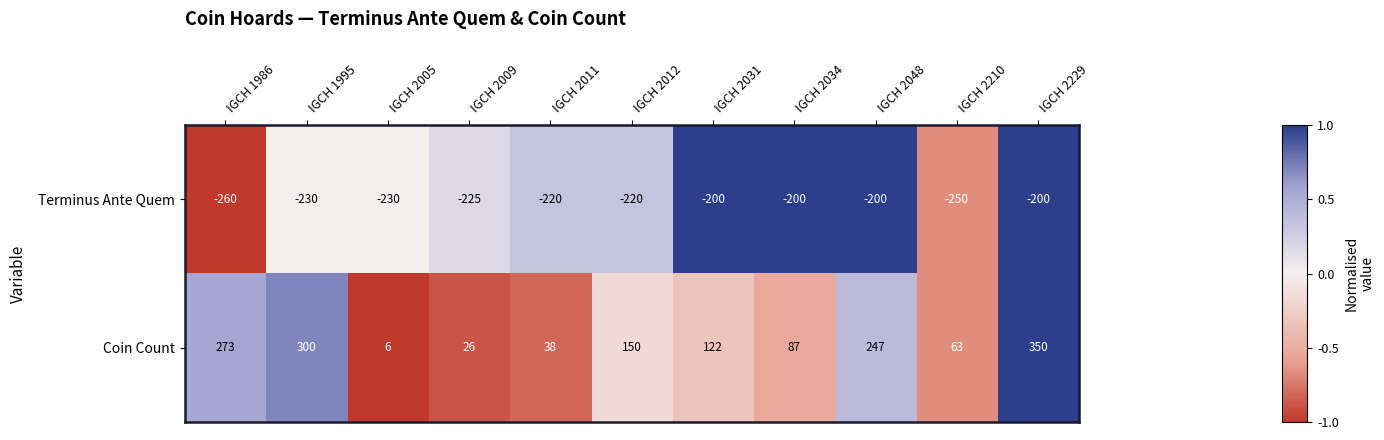

What is the greatest value displayed?

350